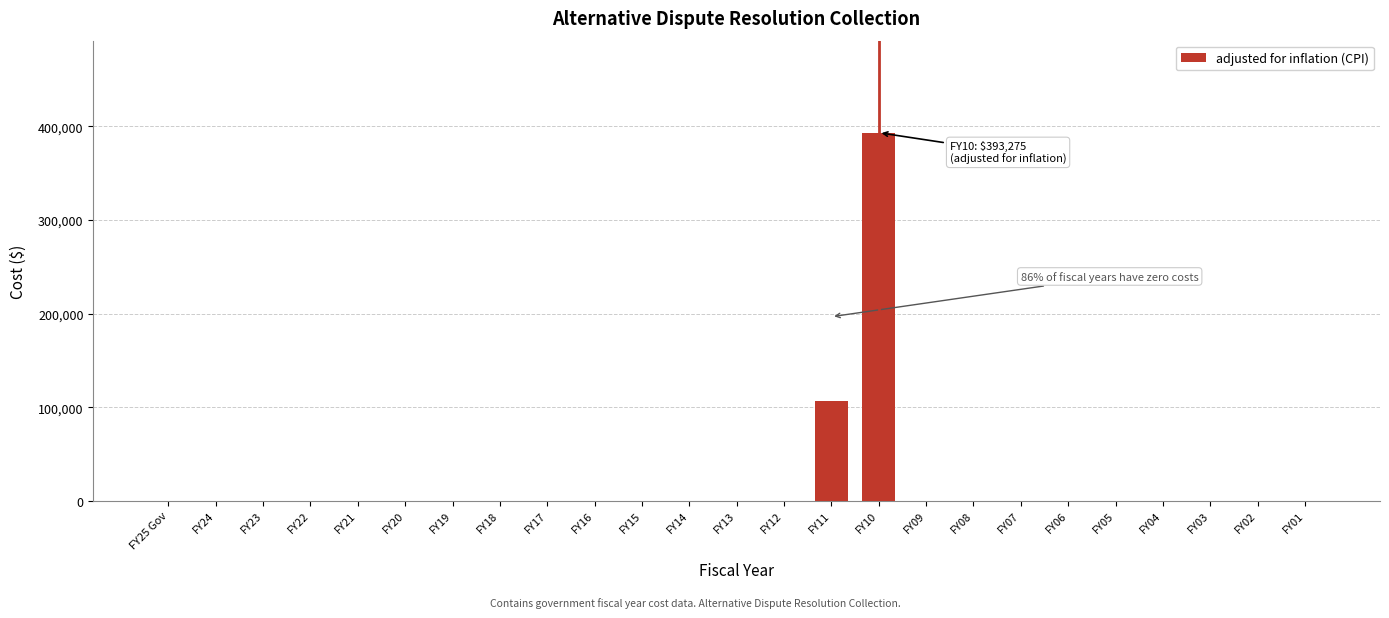

Reading right to left, extract all data points from this chart.

FY01=0	FY02=0	FY03=0	FY04=0	FY05=0	FY06=0	FY07=0	FY08=0	FY09=0	FY10=393275	FY11=106485	FY12=0	FY13=0	FY14=0	FY15=0	FY16=0	FY17=0	FY18=0	FY19=0	FY20=0	FY21=0	FY22=0	FY23=0	FY24=0	FY25 Gov=0